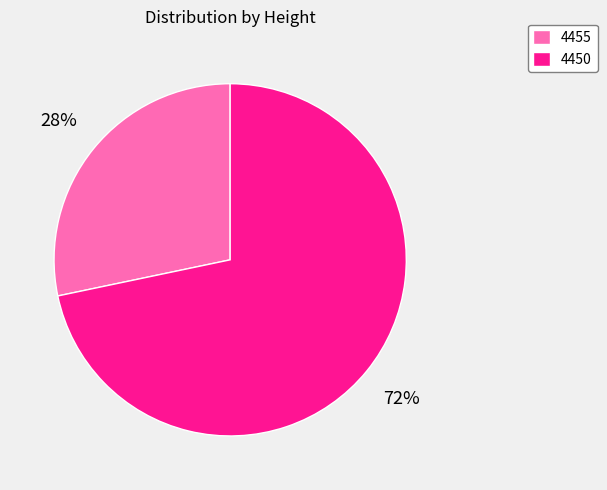

Rank the categories by value from highest to lowest.

4450, 4455